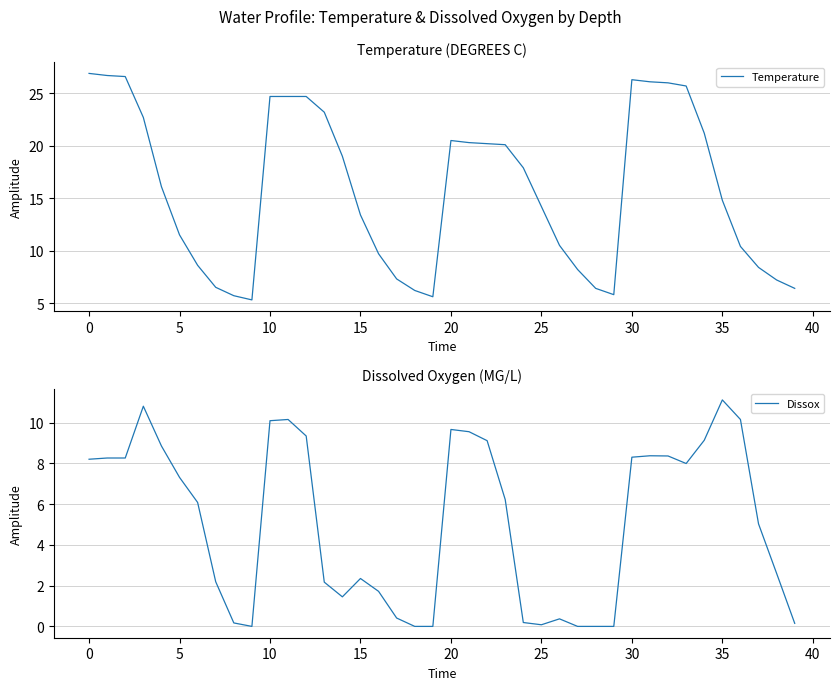

What is the sum of the Dissox values at 11 and 19?

10.2